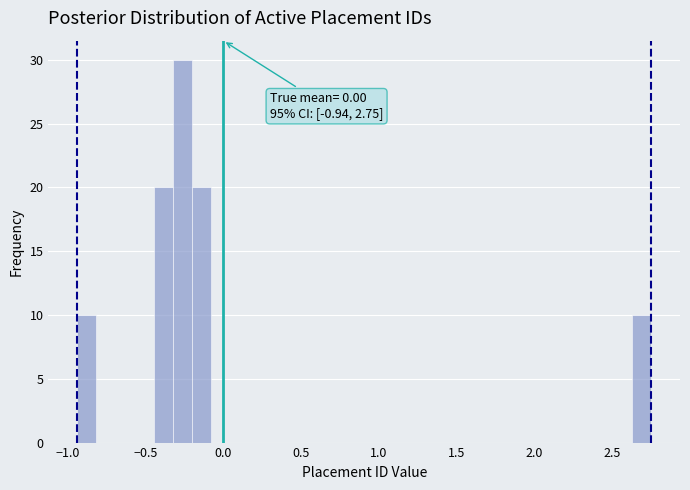

Read against the x-axis, roughly where is the centre of the tallest bar?

-0.25